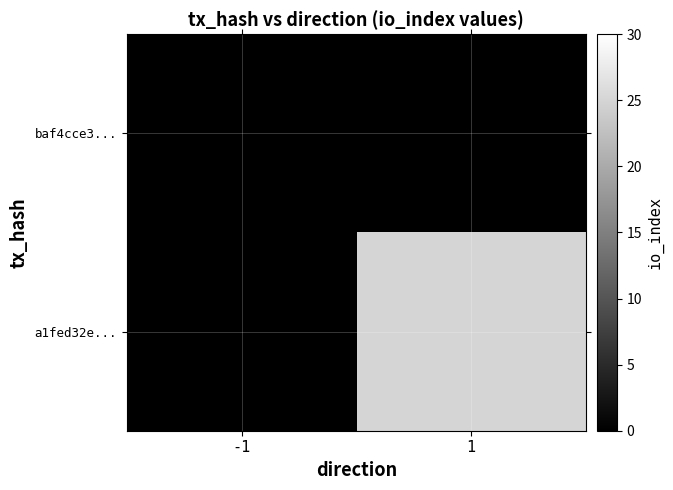

Which label corresponds to the largest value in the chart?

1